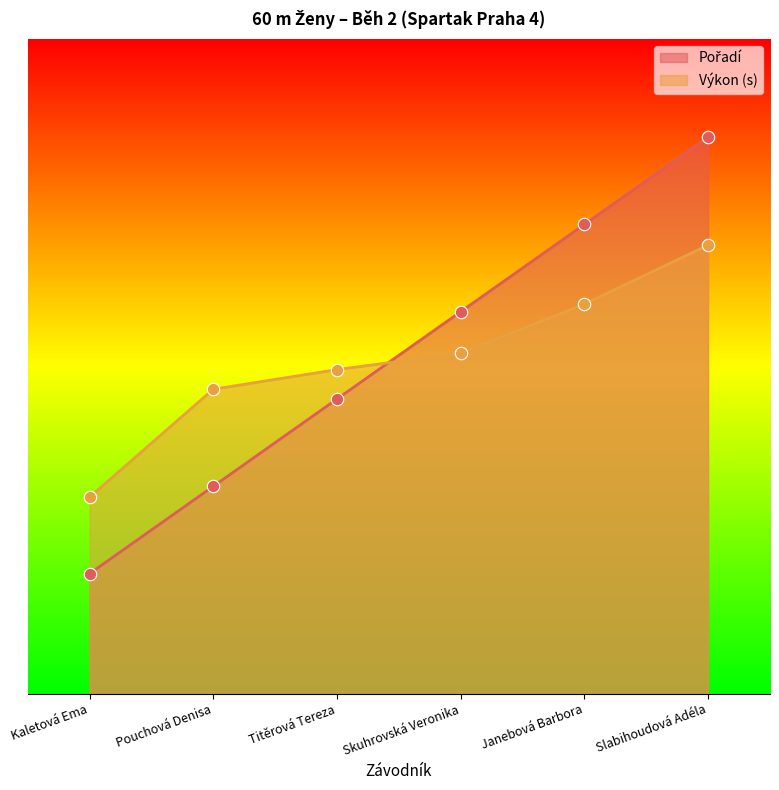

Which series reaches the maximum Y coordinate?

Pořadí